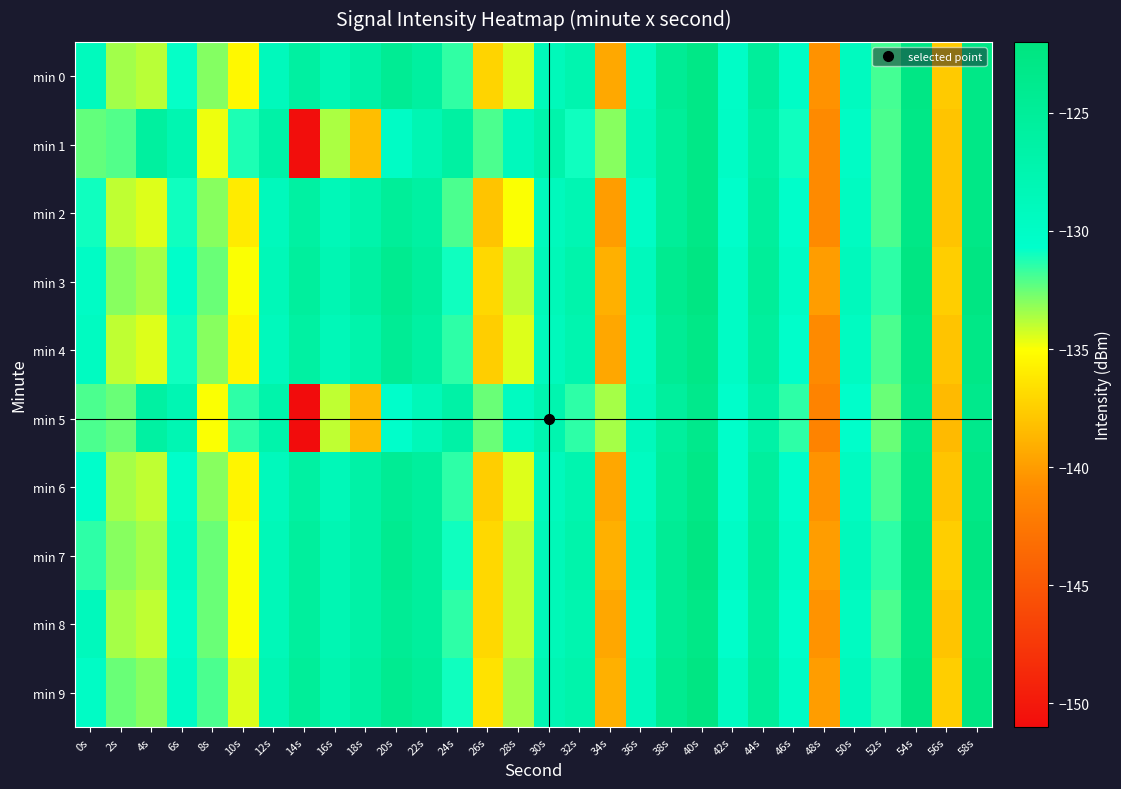

Reading right to left, extract all data points from this chart.

min 0: 58s=-122.9	56s=-137.7	54s=-122.8	52s=-131.9	50s=-129.4	48s=-140.6	46s=-130.1	44s=-125.3	42s=-130.0	40s=-122.9	38s=-124.5	36s=-129.2	34s=-139.4	32s=-127.5	30s=-128.8	28s=-134.4	26s=-137.2	24s=-131.5	22s=-125.8	20s=-124.5	18s=-126.6	16s=-128.0	14s=-125.9	12s=-129.0	10s=-135.4	8s=-133.0	6s=-130.8	4s=-133.8	2s=-133.5	0s=-129.1
min 1: 58s=-123.0	56s=-138.0	54s=-123.0	52s=-132.0	50s=-130.0	48s=-141.0	46s=-131.0	44s=-126.0	42s=-130.0	40s=-123.0	38s=-125.0	36s=-128.5	34s=-133.0	32s=-131.0	30s=-127.0	28s=-129.0	26s=-132.0	24s=-126.0	22s=-128.0	20s=-130.0	18s=-138.3	16s=-133.7	14s=-150.8	12s=-126.6	10s=-131.2	8s=-134.8	6s=-127.7	4s=-125.7	2s=-132.1	0s=-132.4
min 2: 58s=-123.0	56s=-138.0	54s=-123.0	52s=-132.0	50s=-129.5	48s=-141.0	46s=-130.5	44s=-125.5	42s=-130.5	40s=-123.0	38s=-125.0	36s=-130.0	34s=-140.0	32s=-128.0	30s=-129.0	28s=-135.0	26s=-138.0	24s=-132.0	22s=-126.0	20s=-125.0	18s=-127.0	16s=-128.5	14s=-126.0	12s=-129.0	10s=-136.0	8s=-133.0	6s=-131.0	4s=-134.5	2s=-134.0	0s=-131.0
min 3: 58s=-122.5	56s=-137.5	54s=-122.5	52s=-131.5	50s=-129.0	48s=-140.0	46s=-130.0	44s=-125.0	42s=-130.0	40s=-122.5	38s=-124.0	36s=-129.0	34s=-139.0	32s=-127.0	30s=-128.5	28s=-134.0	26s=-137.0	24s=-131.0	22s=-125.5	20s=-124.0	18s=-126.0	16s=-128.0	14s=-125.5	12s=-128.5	10s=-135.0	8s=-132.5	6s=-130.5	4s=-133.5	2s=-133.0	0s=-130.0
min 4: 58s=-123.0	56s=-138.0	54s=-123.0	52s=-132.0	50s=-129.5	48s=-141.0	46s=-130.5	44s=-125.5	42s=-130.0	40s=-123.0	38s=-124.5	36s=-129.5	34s=-139.5	32s=-127.5	30s=-129.0	28s=-134.5	26s=-137.5	24s=-131.5	22s=-126.0	20s=-124.5	18s=-127.0	16s=-128.5	14s=-126.0	12s=-129.0	10s=-135.5	8s=-133.0	6s=-131.0	4s=-134.5	2s=-134.0	0s=-129.5
min 5: 58s=-123.5	56s=-138.5	54s=-123.5	52s=-132.5	50s=-130.5	48s=-141.5	46s=-131.5	44s=-126.5	42s=-130.5	40s=-123.5	38s=-125.5	36s=-129.0	34s=-133.5	32s=-131.5	30s=-127.5	28s=-129.5	26s=-132.5	24s=-126.5	22s=-128.5	20s=-130.5	18s=-138.5	16s=-134.0	14s=-151.0	12s=-127.0	10s=-131.5	8s=-135.0	6s=-128.0	4s=-126.0	2s=-132.5	0s=-132.0
min 6: 58s=-123.0	56s=-138.0	54s=-123.0	52s=-132.0	50s=-129.5	48s=-140.5	46s=-130.5	44s=-125.5	42s=-130.5	40s=-123.0	38s=-125.0	36s=-129.5	34s=-139.5	32s=-127.5	30s=-129.0	28s=-134.5	26s=-137.5	24s=-131.5	22s=-125.5	20s=-124.5	18s=-126.5	16s=-128.5	14s=-126.0	12s=-129.0	10s=-135.5	8s=-133.0	6s=-130.5	4s=-134.0	2s=-133.5	0s=-130.5
min 7: 58s=-122.5	56s=-137.5	54s=-122.5	52s=-131.5	50s=-129.0	48s=-140.0	46s=-130.0	44s=-125.0	42s=-130.0	40s=-122.5	38s=-124.5	36s=-129.0	34s=-139.0	32s=-127.0	30s=-128.5	28s=-134.0	26s=-137.0	24s=-131.0	22s=-125.5	20s=-124.0	18s=-126.5	16s=-128.0	14s=-125.5	12s=-128.5	10s=-135.0	8s=-132.5	6s=-130.0	4s=-133.5	2s=-133.0	0s=-131.5
min 8: 58s=-123.0	56s=-138.0	54s=-123.0	52s=-132.0	50s=-129.5	48s=-140.5	46s=-130.5	44s=-125.5	42s=-130.5	40s=-123.0	38s=-124.5	36s=-129.5	34s=-139.5	32s=-127.5	30s=-128.5	28s=-134.0	26s=-137.0	24s=-131.5	22s=-125.5	20s=-124.5	18s=-126.5	16s=-128.0	14s=-125.5	12s=-128.5	10s=-135.0	8s=-132.5	6s=-130.5	4s=-134.0	2s=-133.5	0s=-129.0
min 9: 58s=-122.5	56s=-137.5	54s=-122.5	52s=-131.5	50s=-129.0	48s=-140.0	46s=-130.0	44s=-125.0	42s=-129.5	40s=-122.5	38s=-124.0	36s=-129.0	34s=-139.0	32s=-127.0	30s=-128.0	28s=-133.5	26s=-136.5	24s=-131.0	22s=-125.0	20s=-124.0	18s=-126.0	16s=-127.5	14s=-125.0	12s=-128.0	10s=-134.5	8s=-132.0	6s=-130.0	4s=-133.0	2s=-132.5	0s=-130.0